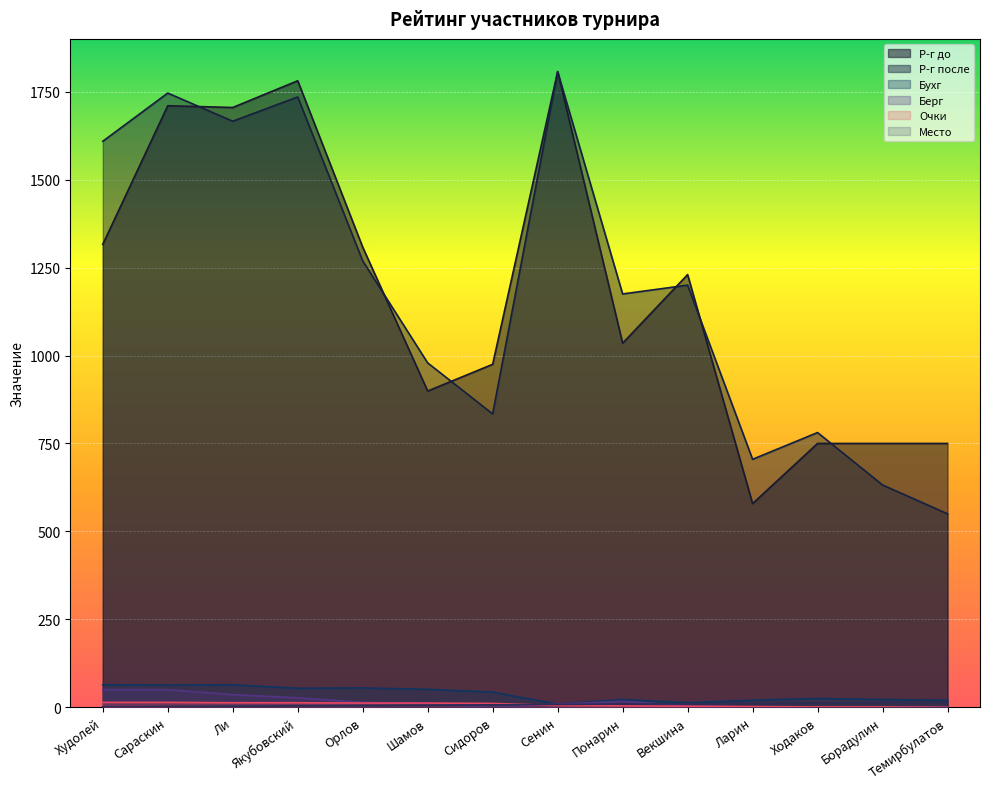

Reading left to right, extract all data points from this chart.

Р-г до: 1316	1710	1705	1781	1308	899	975	1807	1035	1230	579	750	750	750
Р-г после: 1609	1746	1666	1735	1269	979	834	1807	1175	1200	705	781	632	550
Очки: 14	14	13	13	12	12	11	5	4	3	2	1	1	0
Бухг: 64	63	64	54	55	51	43	9	22	13	20	25	22	20
Берг: 50	50	36	27	14	12	0	9	17	4	1	0	0	0
Место: 1	2	3	4	5	6	7	8	9	10	11	12	13	14